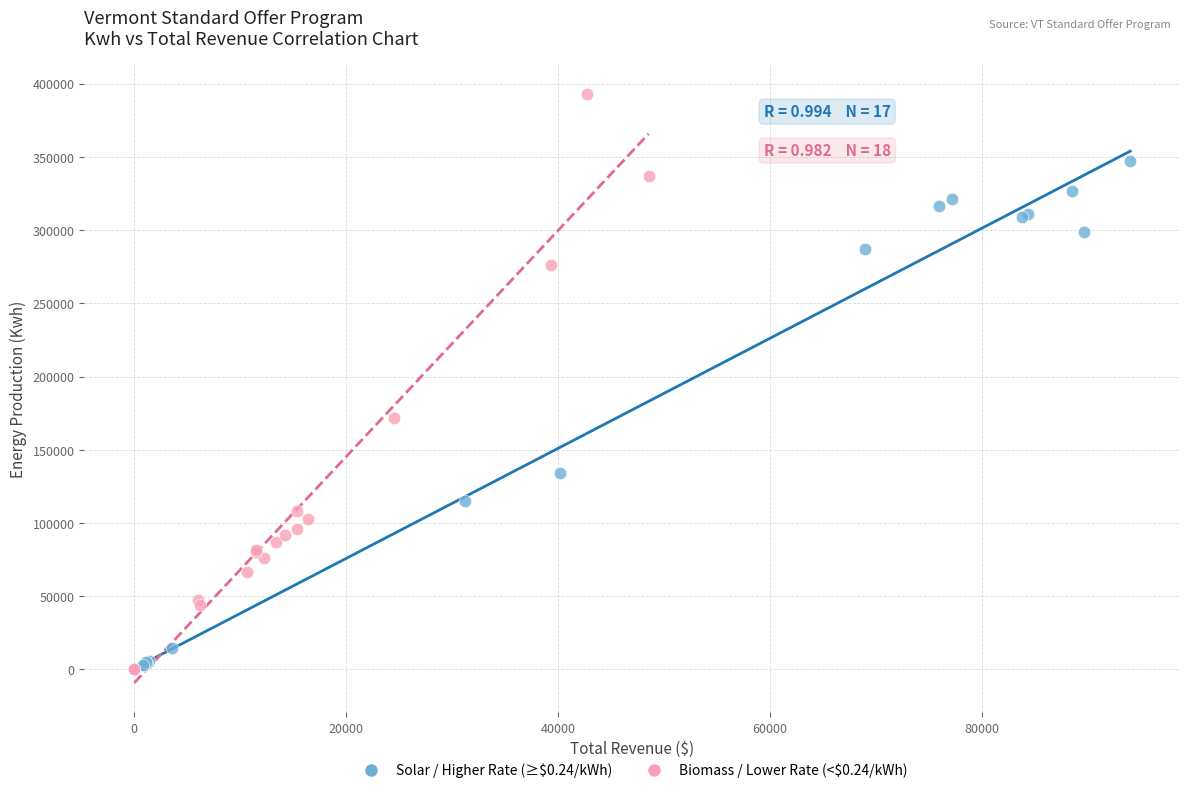

Which series has the widest spread of Y values?

Biomass / Lower Rate (<$0.24/kWh)